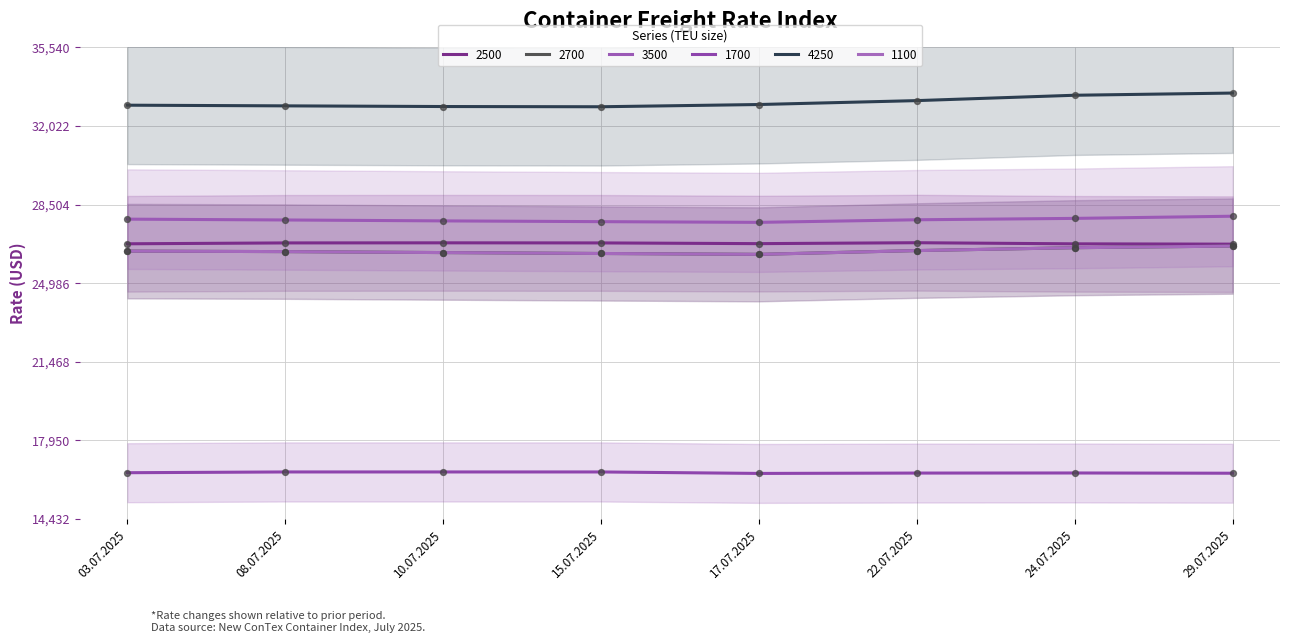

At how many categories does at least one series exceed 26058?

8